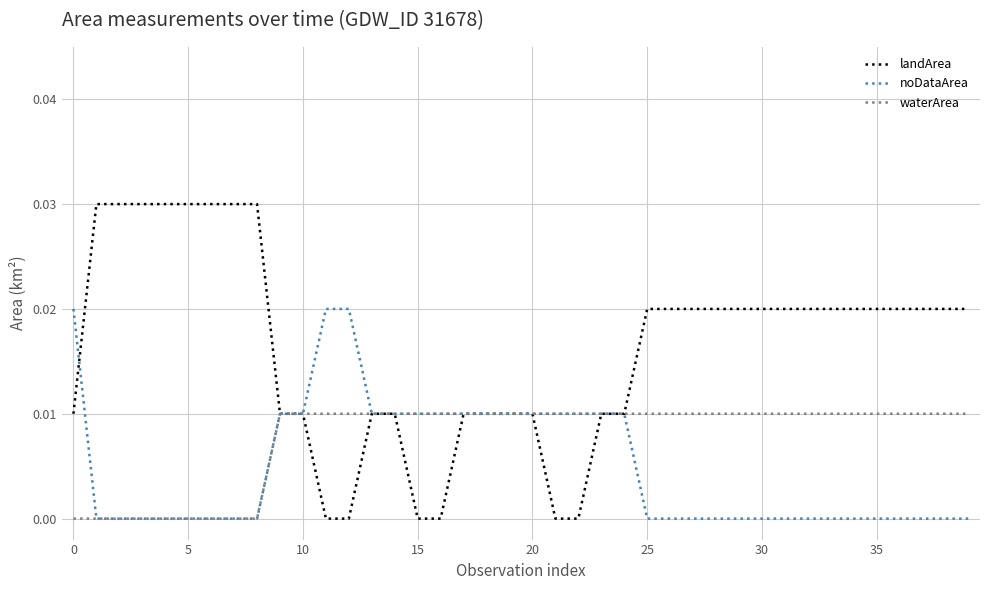

What are all the series names shown in the legend?

landArea, noDataArea, waterArea